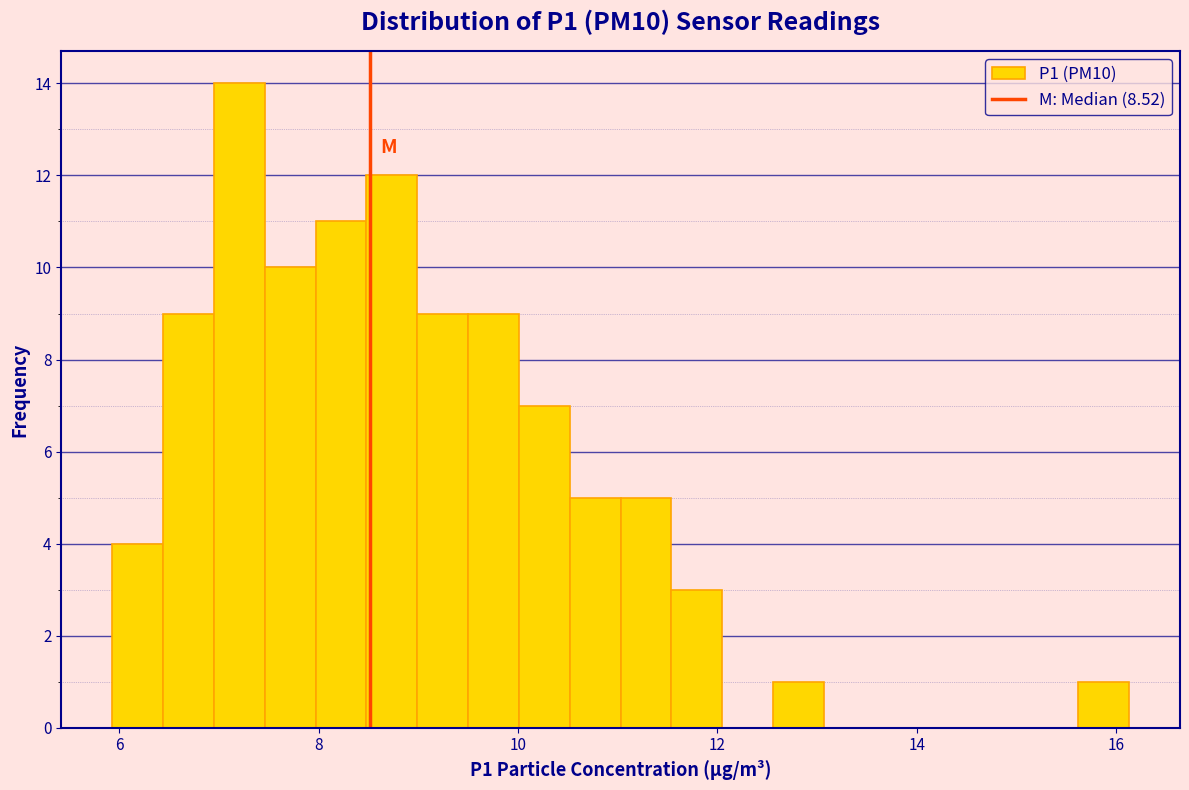

Around what value on the x-axis is the tallest bar? Give the approximate position of its centre, as read against the axis.

7.2